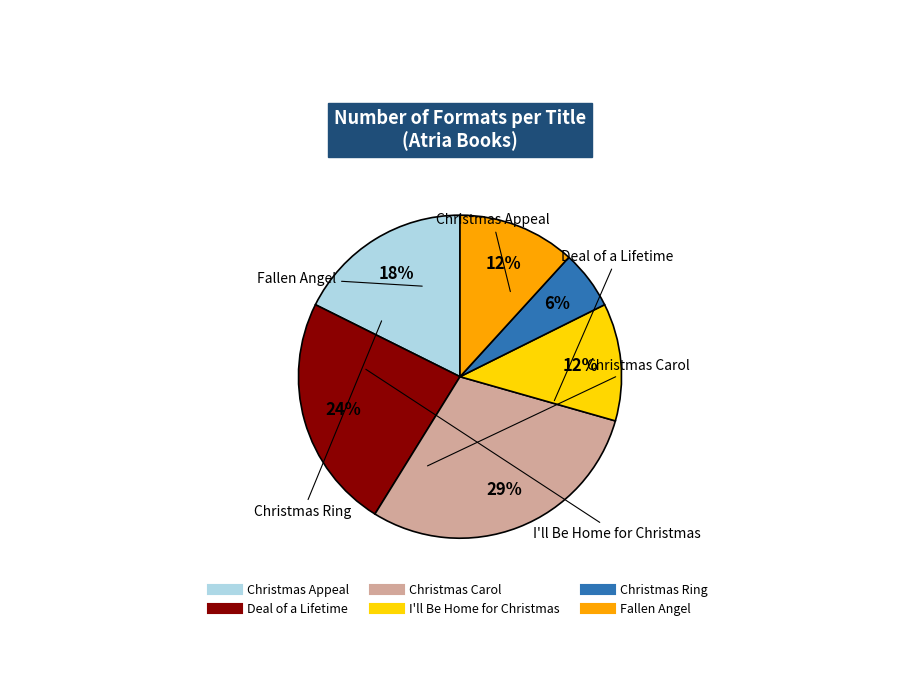

Which category has the smallest portion of the pie?

Christmas Ring